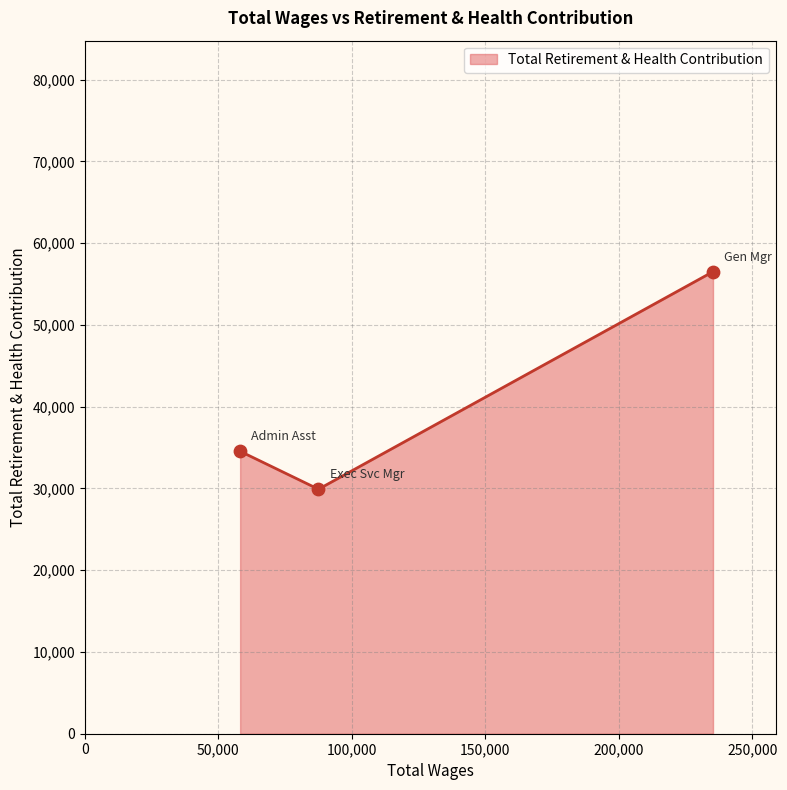

Approximately how many times larger is the value at 87479.0 compared to 58133.0?

0.9